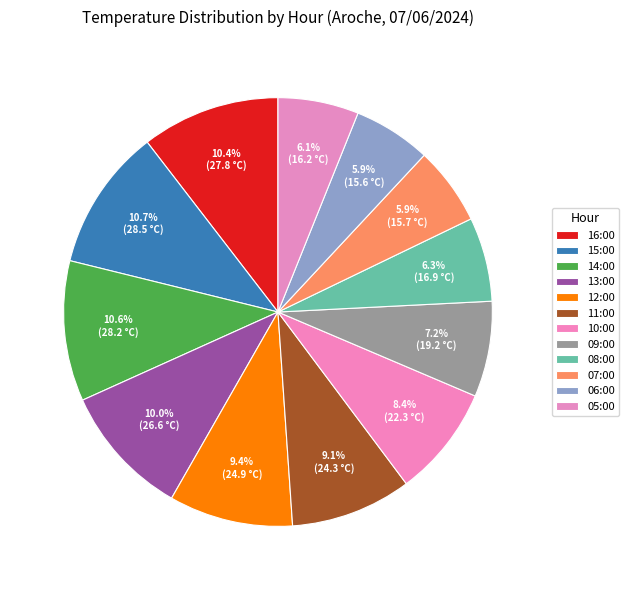

Which slice is the largest?

15:00